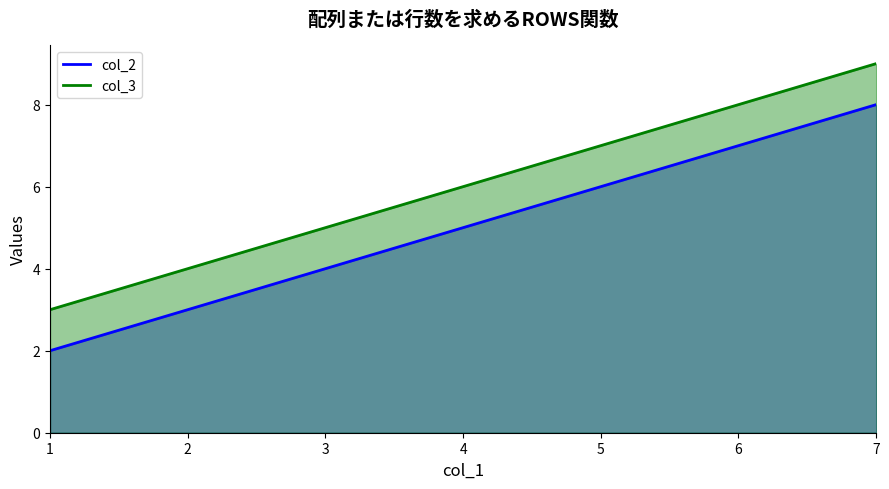

Is it true that col_3 equals 9 at 4?

False